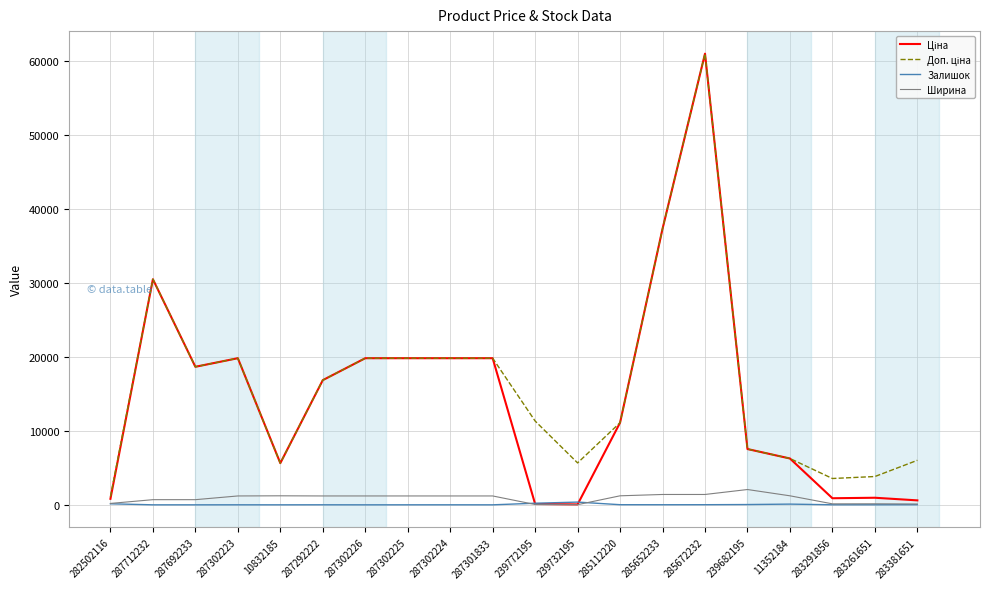

At which category does the chart reach its peak across all series?

285672232